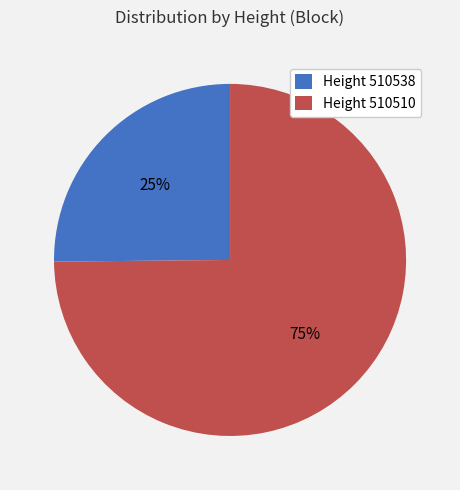

Is it true that Height 510510 is 89% of the pie?

False